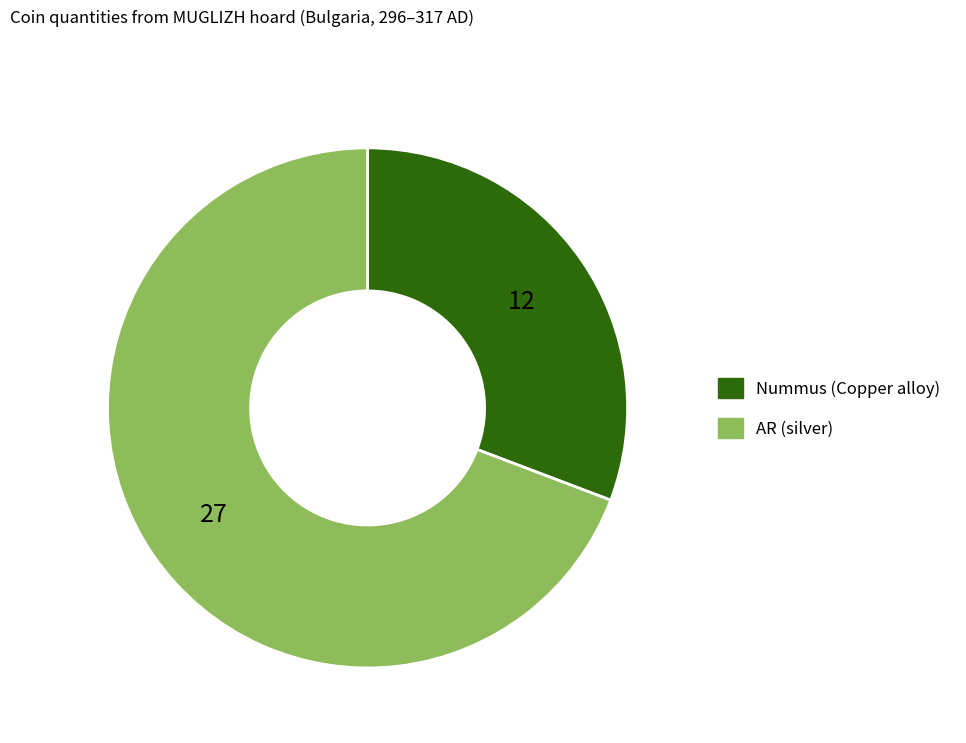

Rank the categories by value from lowest to highest.

Nummus (Copper alloy), AR (silver)